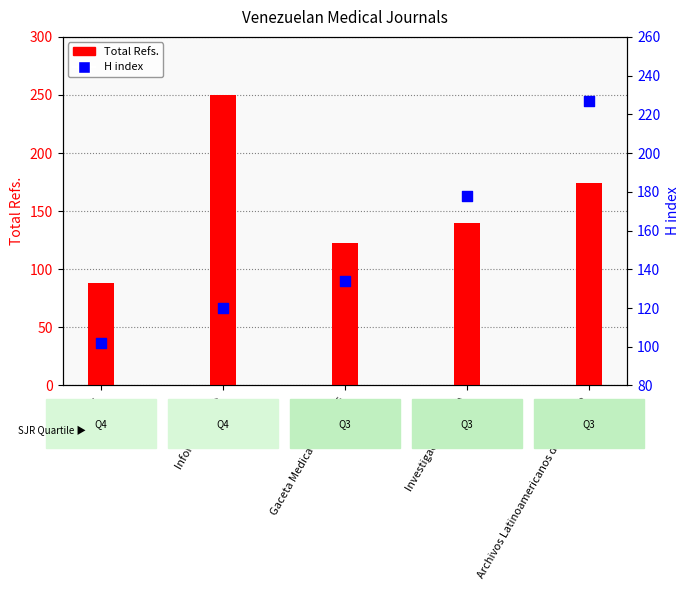

Which series reaches the maximum Y coordinate?

Total Refs.